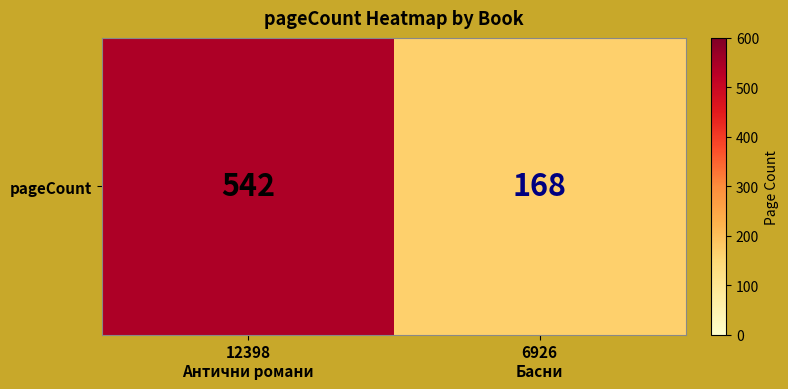

What is the sum of the values at 12398
Антични романи and 6926
Басни?

710